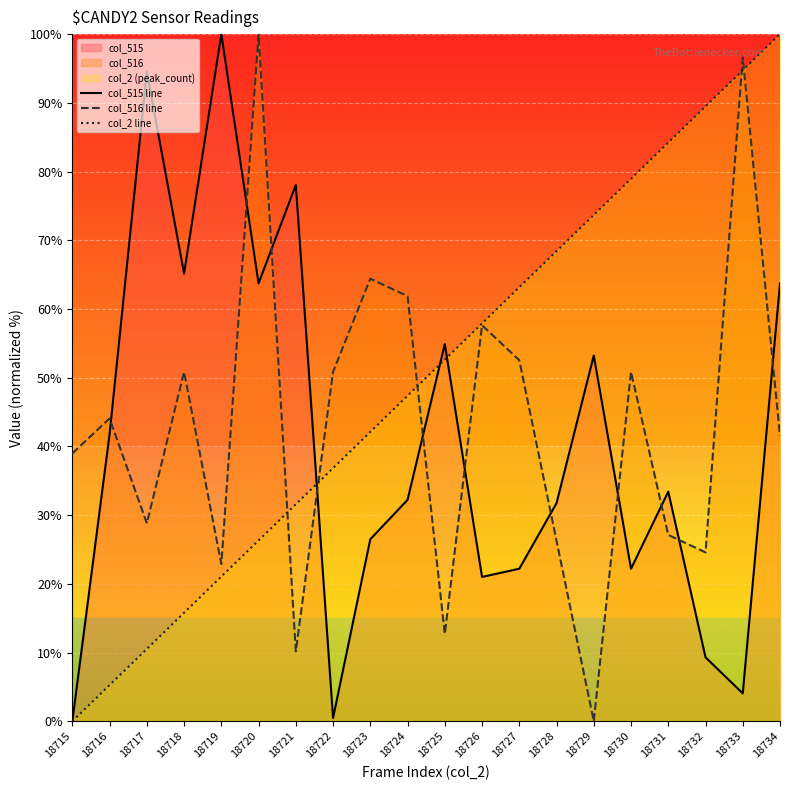

What is the difference between the second highest and minimum values in the col_515 line series?

94.5